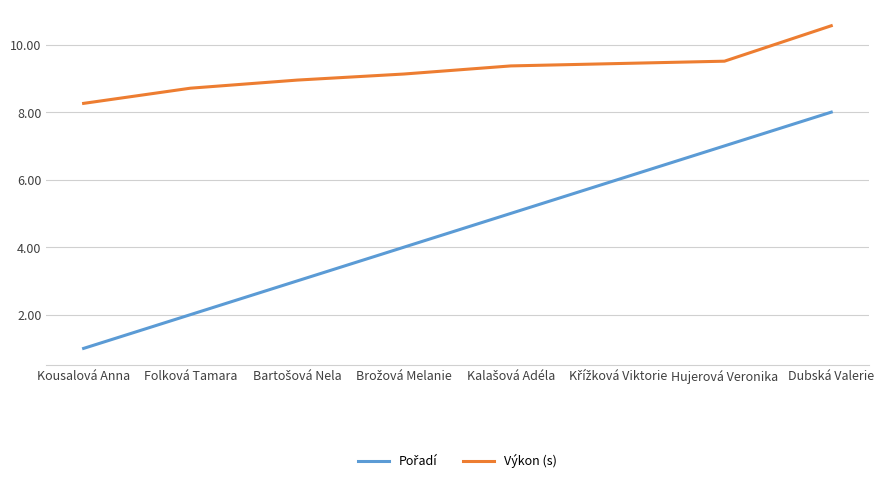

Which series has the largest total across all categories?

Výkon (s)